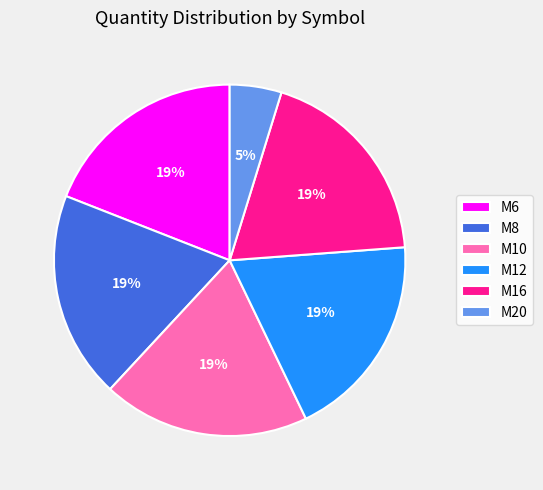

Is there any slice that represents more than half of the pie?

No